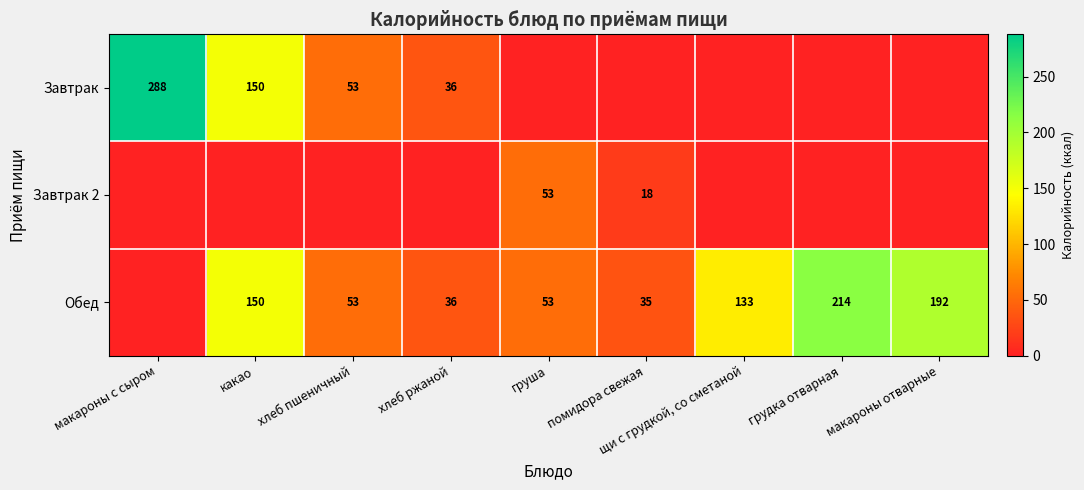

Is it true that Обед equals 304 at грудка отварная?

False